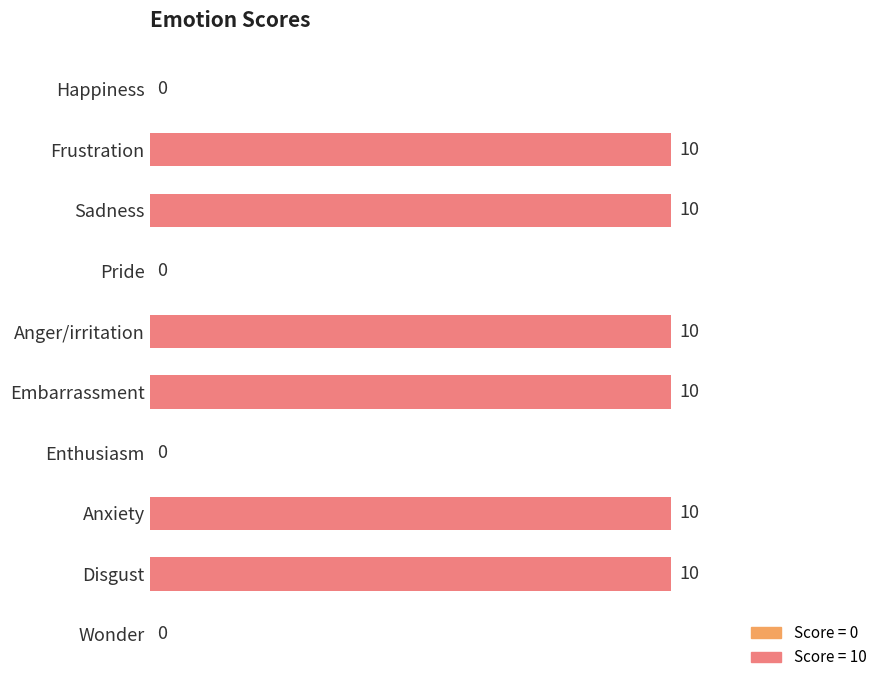

The chart shows a value of -5 at Pride. True or false?

False